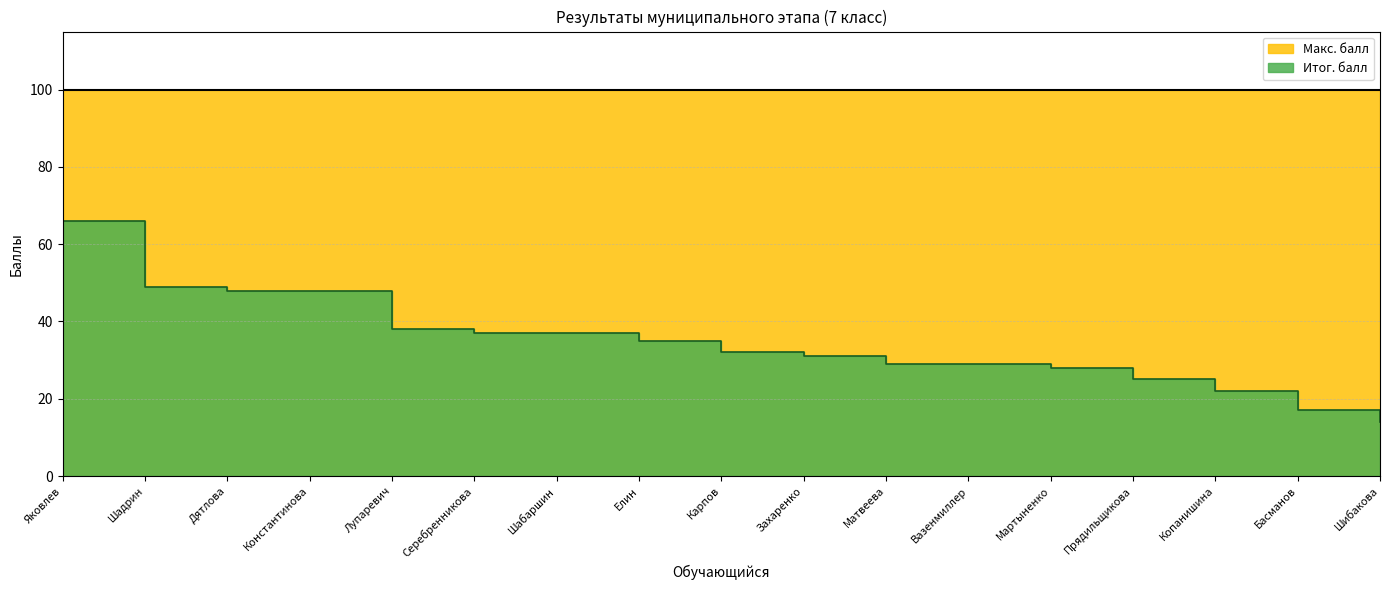

How many values exceed 32?

8